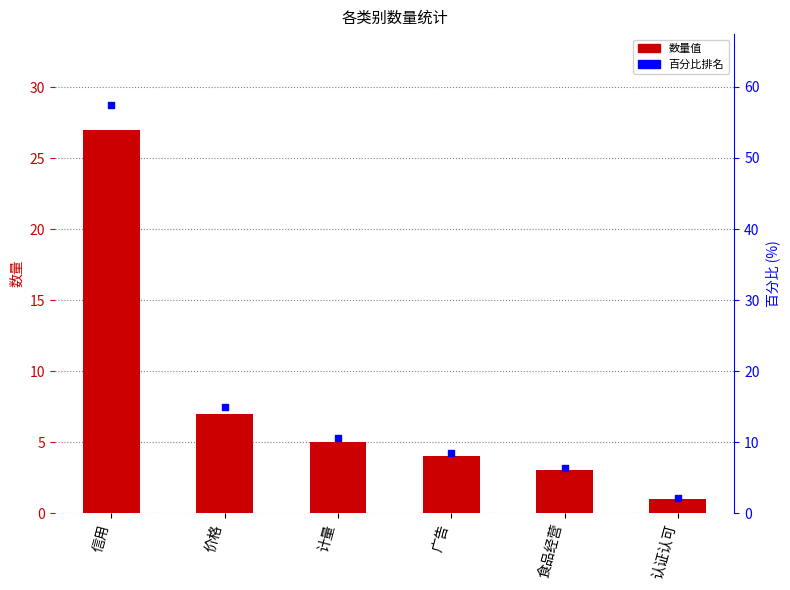

Which series reaches the maximum Y coordinate?

percentile rank within the sample